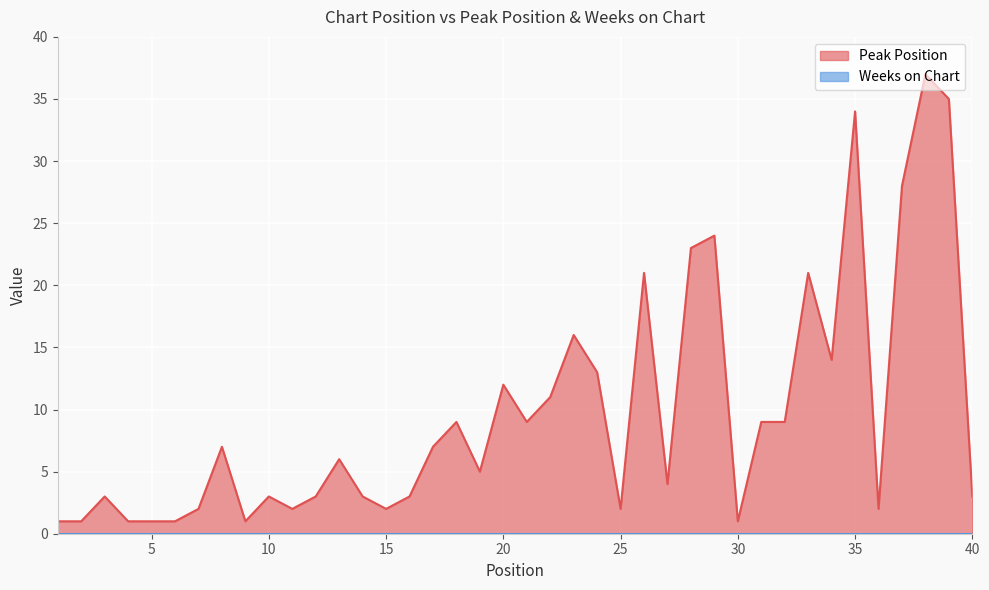

Where is the first local maximum?

3